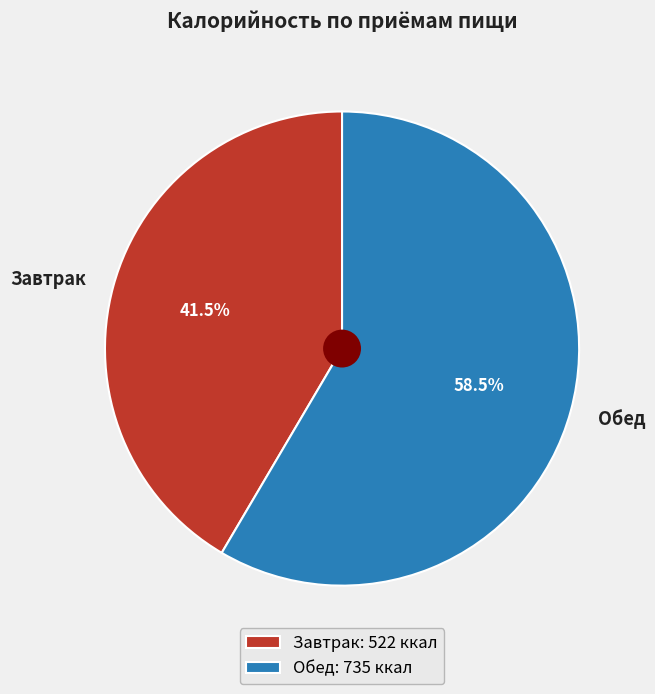

How much of the chart is everything except Обед?

41.5%